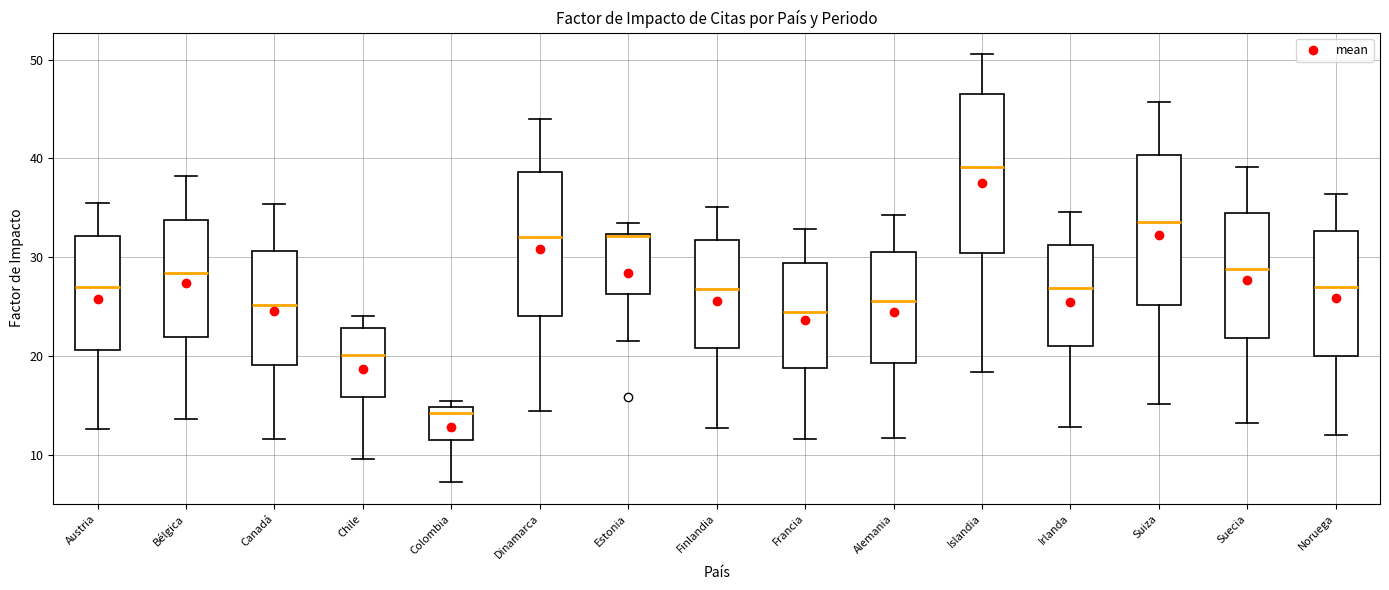

Reading left to right, transcribe this box plot: for each box, give where its median line is, the range the box spans, and where its two whiskers end, as read against the y-axis. The values are not printed on the chart, so give them approximately, as read against the axis.

Austria: median 27, box 21 to 32, whiskers 13 to 36
Bélgica: median 28, box 22 to 34, whiskers 14 to 38
Canadá: median 25, box 19 to 31, whiskers 12 to 35
Chile: median 20, box 16 to 23, whiskers 10 to 24
Colombia: median 14, box 12 to 15, whiskers 7 to 15 (just above the box's upper edge)
Dinamarca: median 32, box 24 to 39, whiskers 14 to 44
Estonia: median 32 (drawn on the box's upper edge), box 26 to 32, whiskers 22 to 33
Finlandia: median 27, box 21 to 32, whiskers 13 to 35
Francia: median 24, box 19 to 29, whiskers 12 to 33
Alemania: median 26, box 19 to 31, whiskers 12 to 34
Islandia: median 39, box 30 to 46, whiskers 18 to 51
Irlanda: median 27, box 21 to 31, whiskers 13 to 35
Suiza: median 34, box 25 to 40, whiskers 15 to 46
Suecia: median 29, box 22 to 35, whiskers 13 to 39
Noruega: median 27, box 20 to 33, whiskers 12 to 36